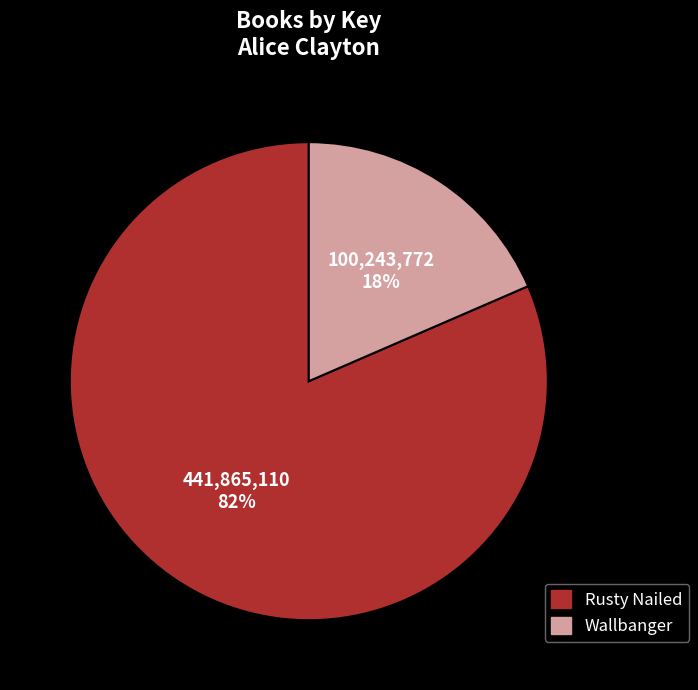

Which slice is the largest?

Rusty Nailed